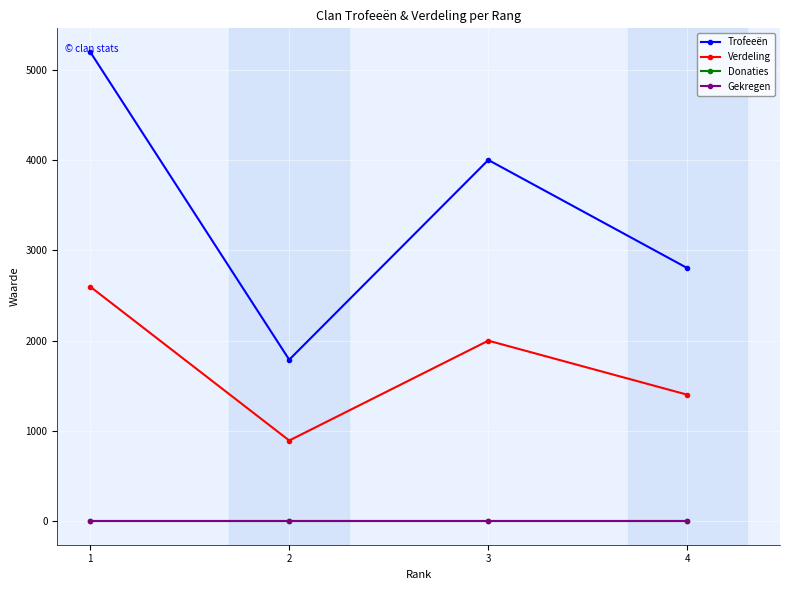

What is the sum of all Verdeling values?

6894